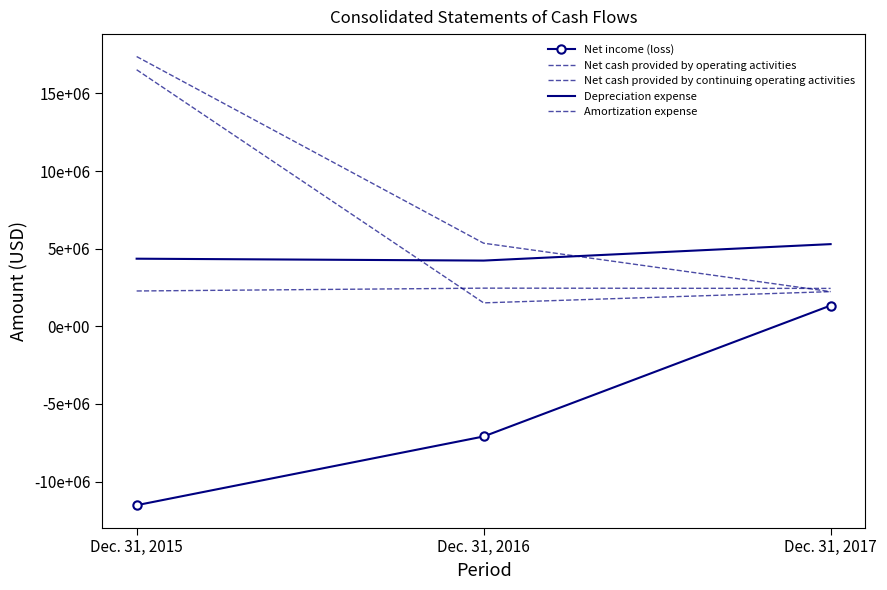

Which series has the largest range (max minus min)?

Net cash provided by continuing operating activities